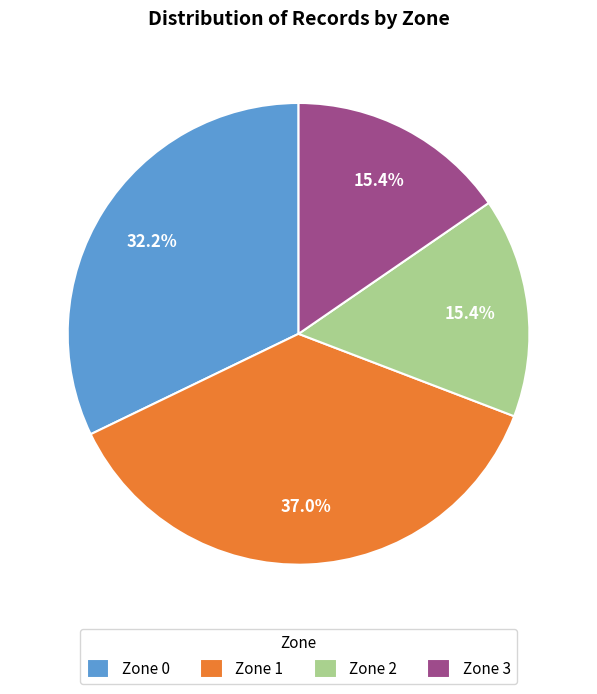

Count the number of slices in the pie.

4